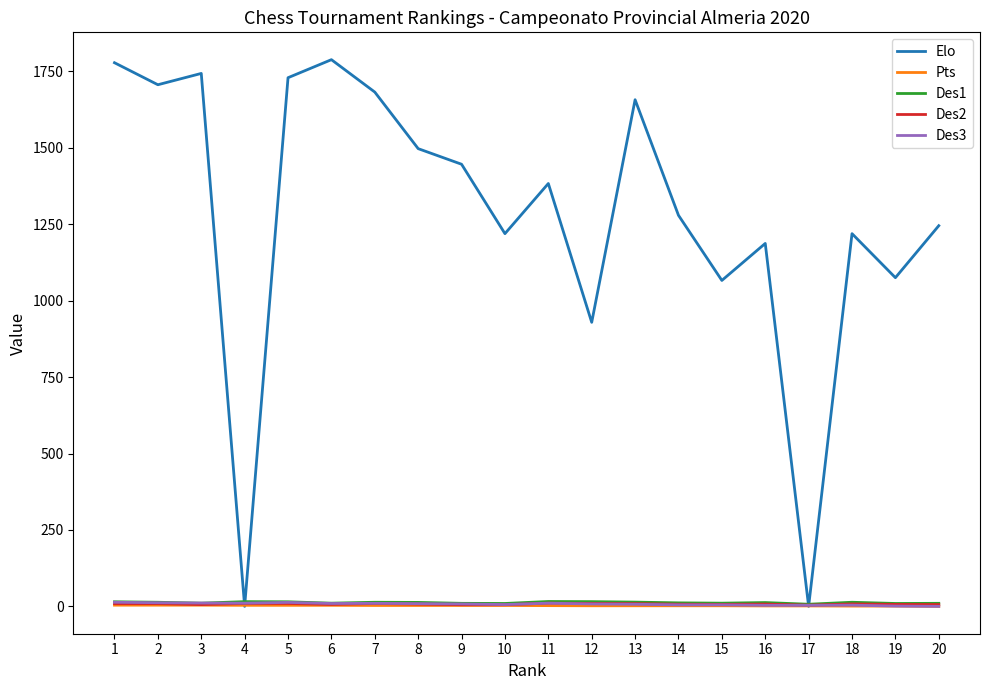

Does the chart have visible grid lines?

No